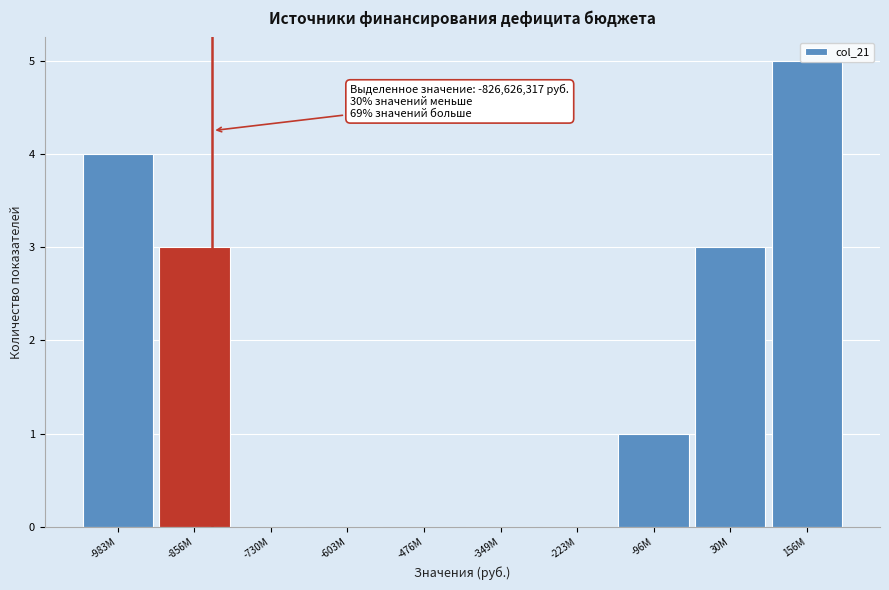

What is the sum of the values at -603M and -983M?

4